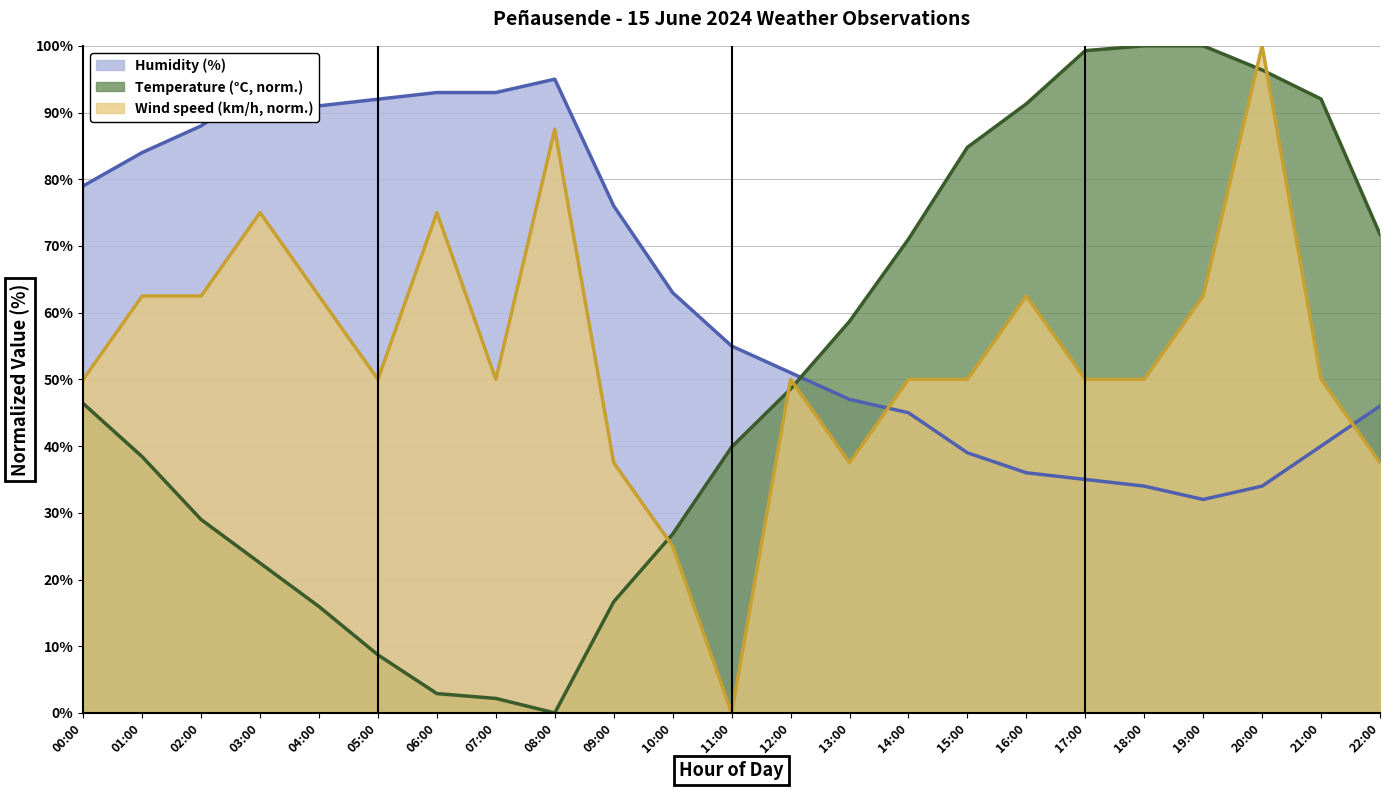

At which category is the sum across all series the highest?

20:00